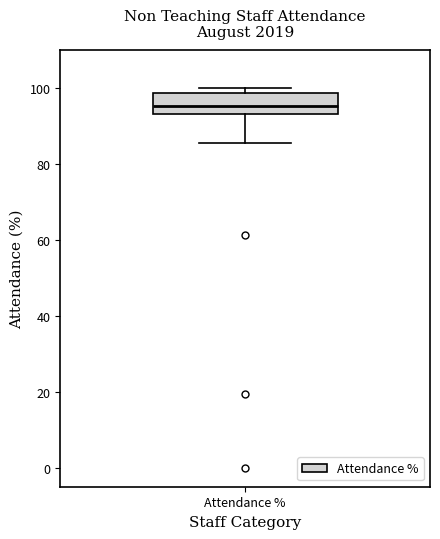

Read this box plot against the y-axis: the position of the median line, the range covered by the box, and the ends of both whiskers. The values are not printed on the chart, so give them approximately, as read against the axis.

median 96, box 94 to 98, whiskers 86 to 100